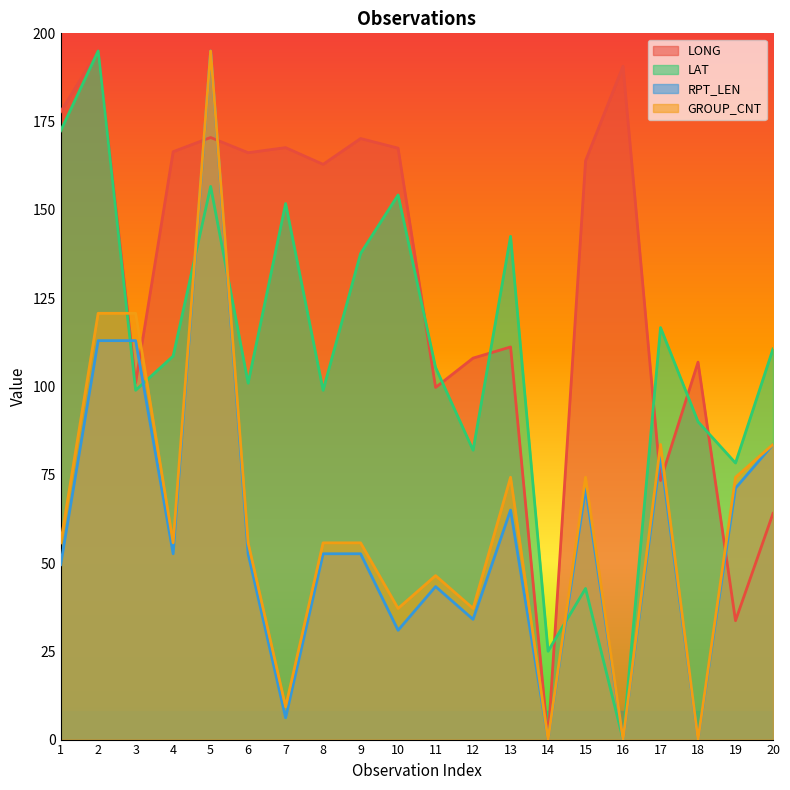

At which category does RPT_LEN reach its first local valley?

4